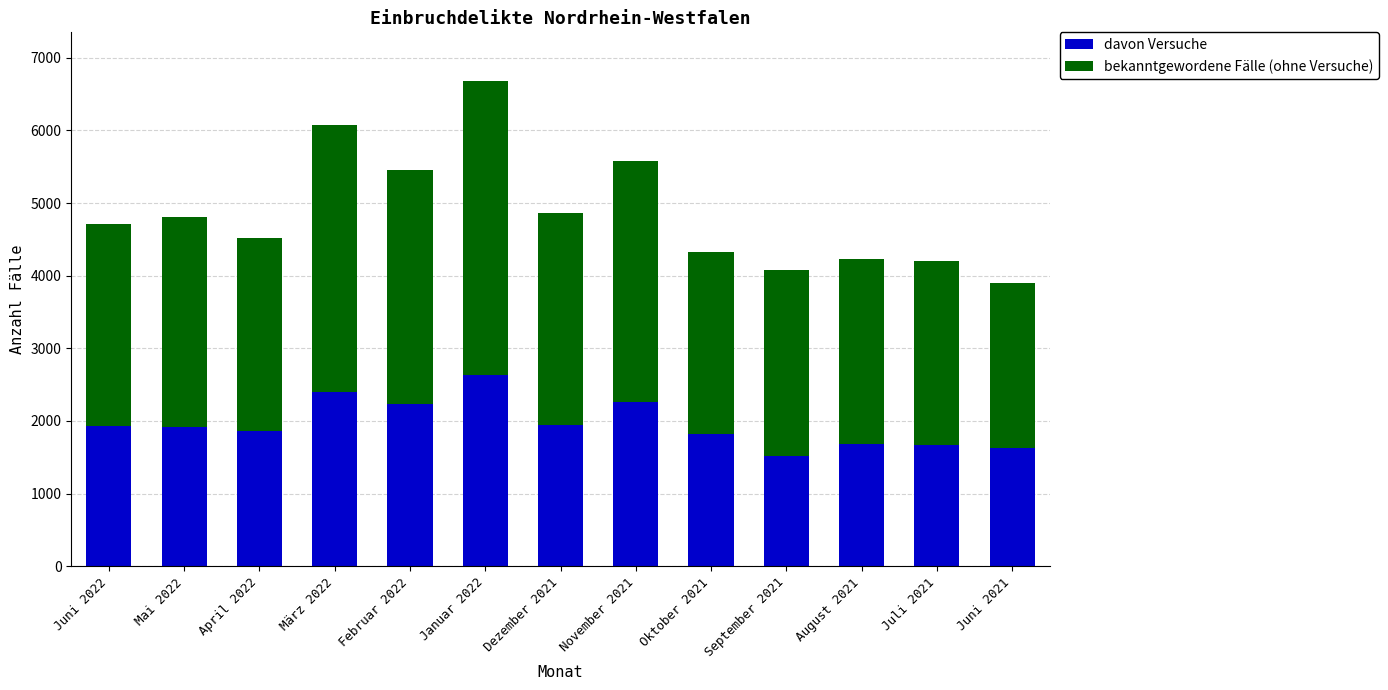

What is the total value across all series at Dezember 2021?

4860